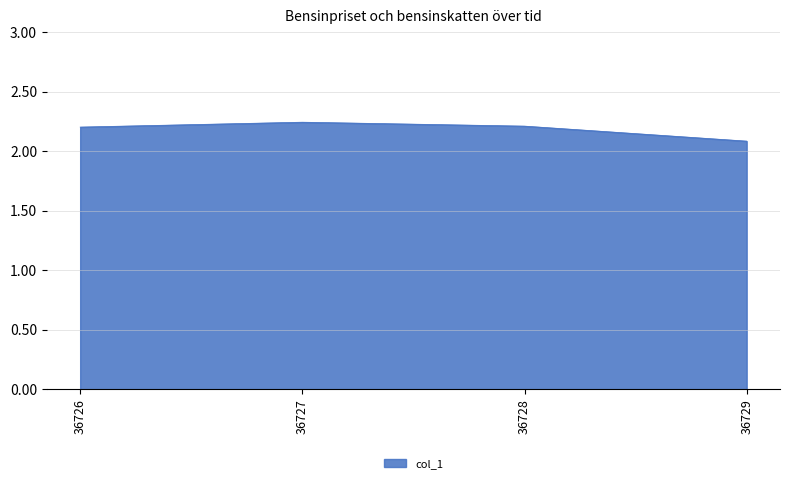

True or false: the data shows 1.2 at 36729.

False